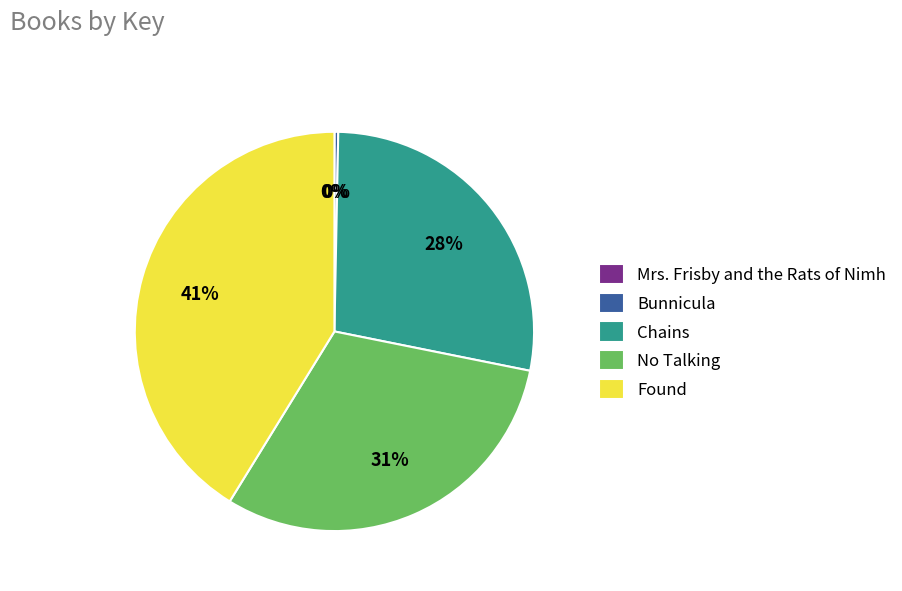

Between Found and Bunnicula, which is larger?

Found